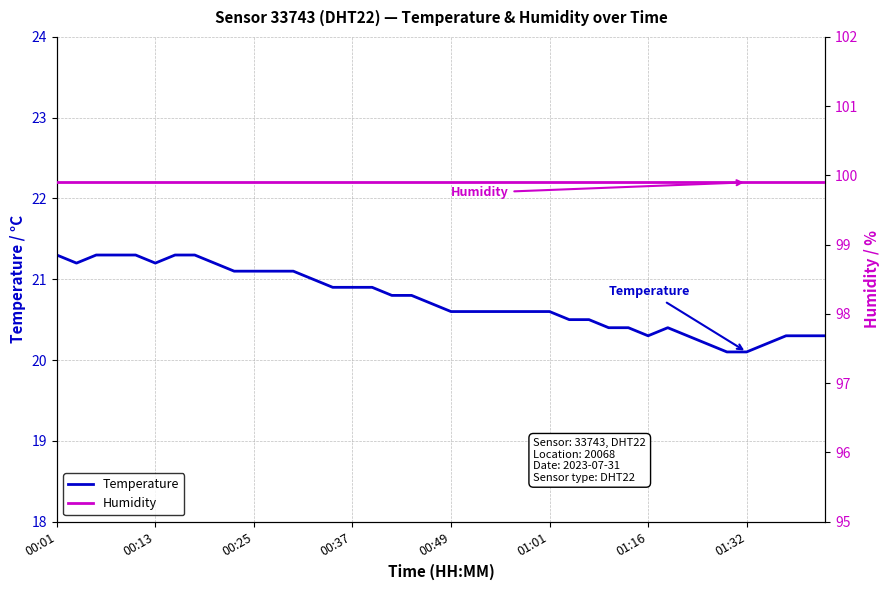

What is the total value across all series at 13?

120.9